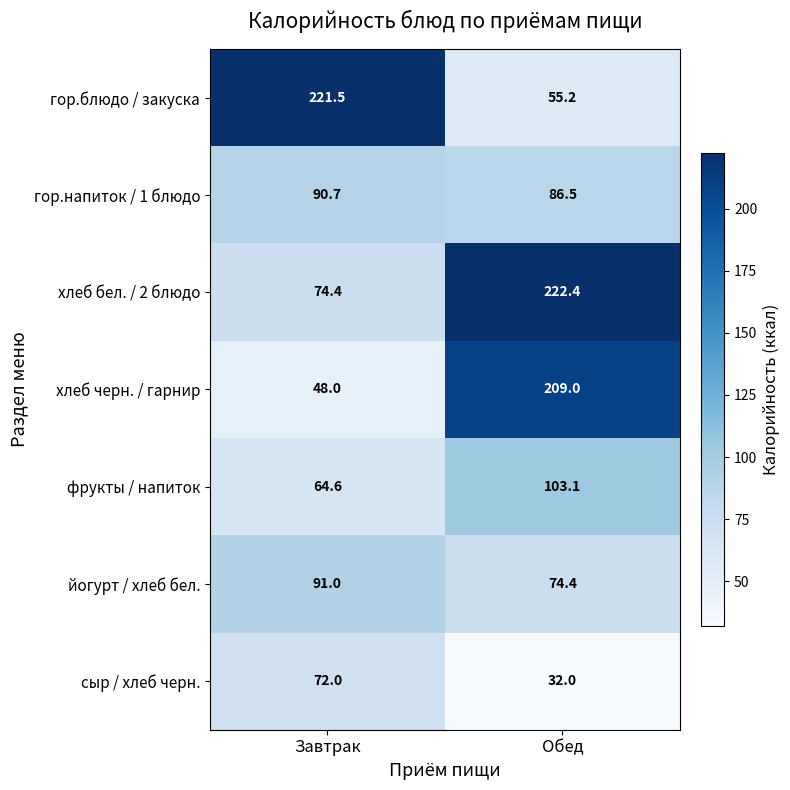

At which label is гор.блюдо / закуска closest to 138?

Обед